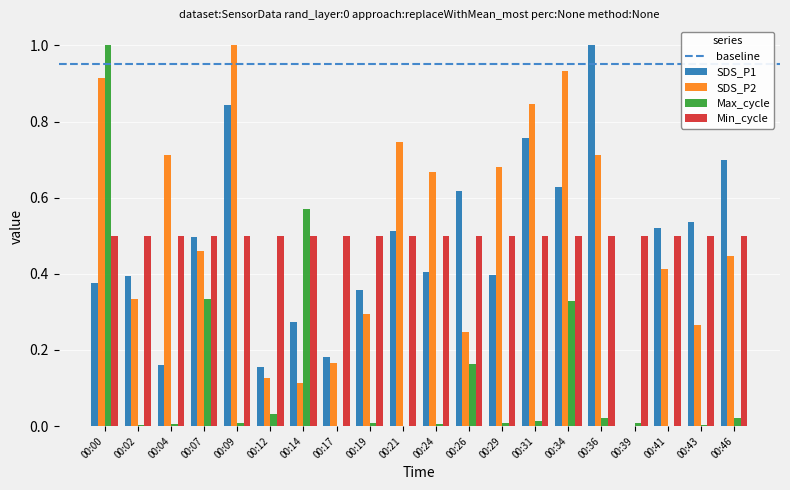

Where is SDS_P2 nearest to the value 0?

00:39